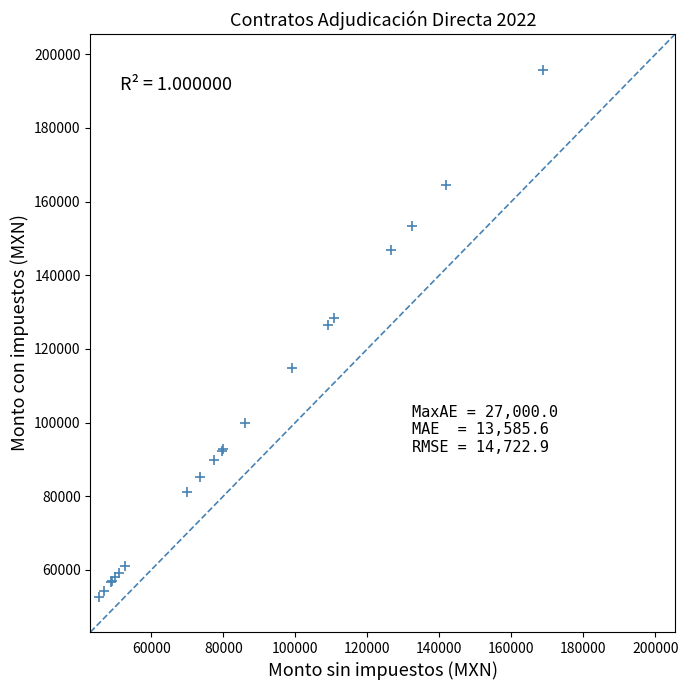

What Y value in the scatter plot is closest to 124177?

126477.1